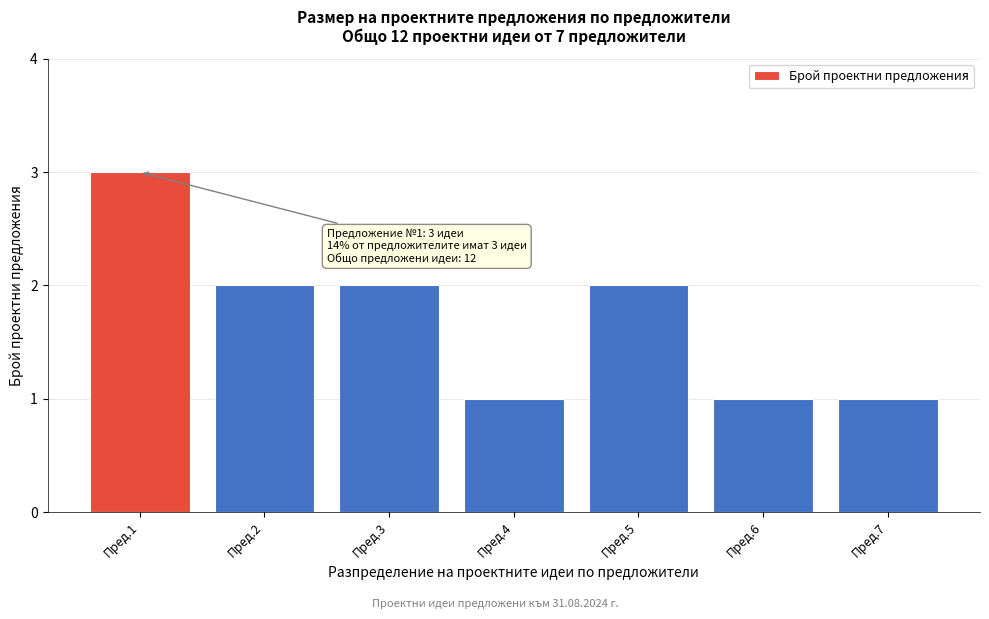

Reading right to left, transcribe all the data shown in this chart.

Пред.7=1	Пред.6=1	Пред.5=2	Пред.4=1	Пред.3=2	Пред.2=2	Пред.1=3